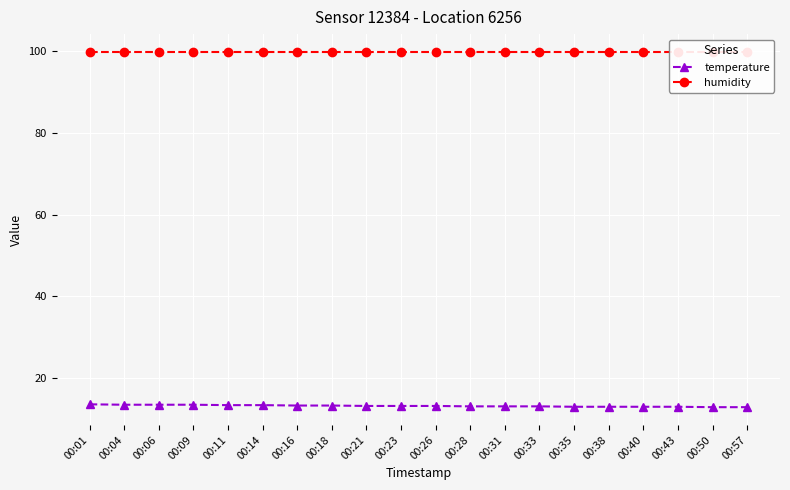

List the series in order of their overall mean, lowest first.

temperature, humidity